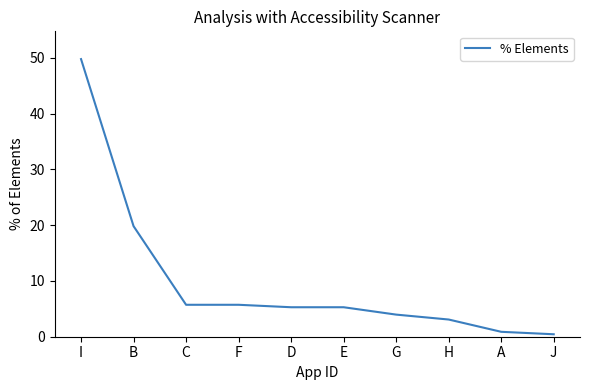

The chart shows a value of 5.7 at F. True or false?

True